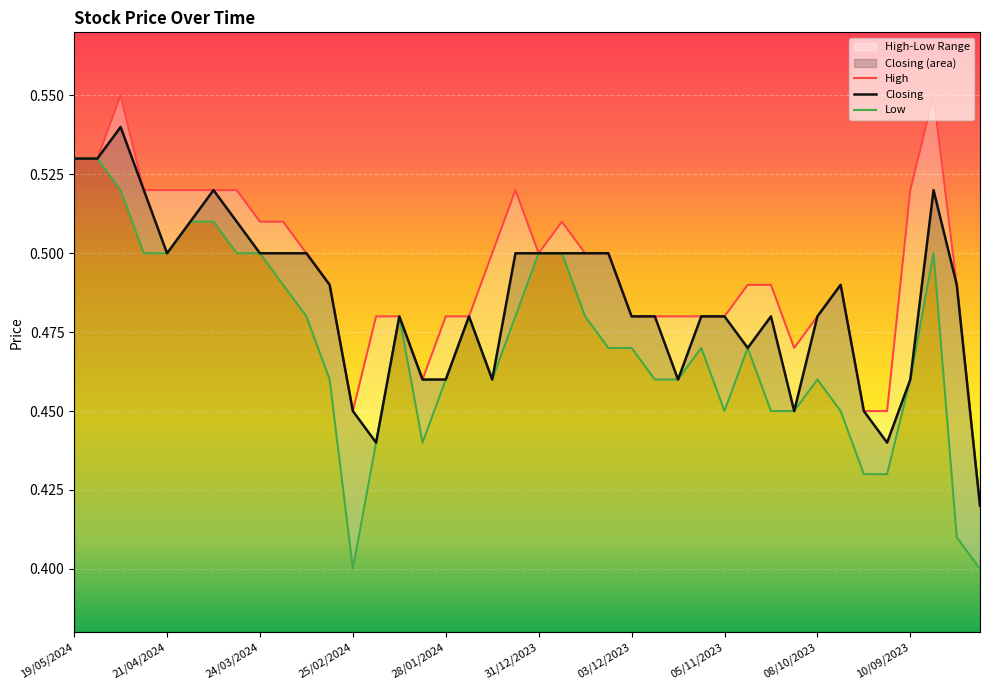

How many interior local valleys does the Closing series have?

7